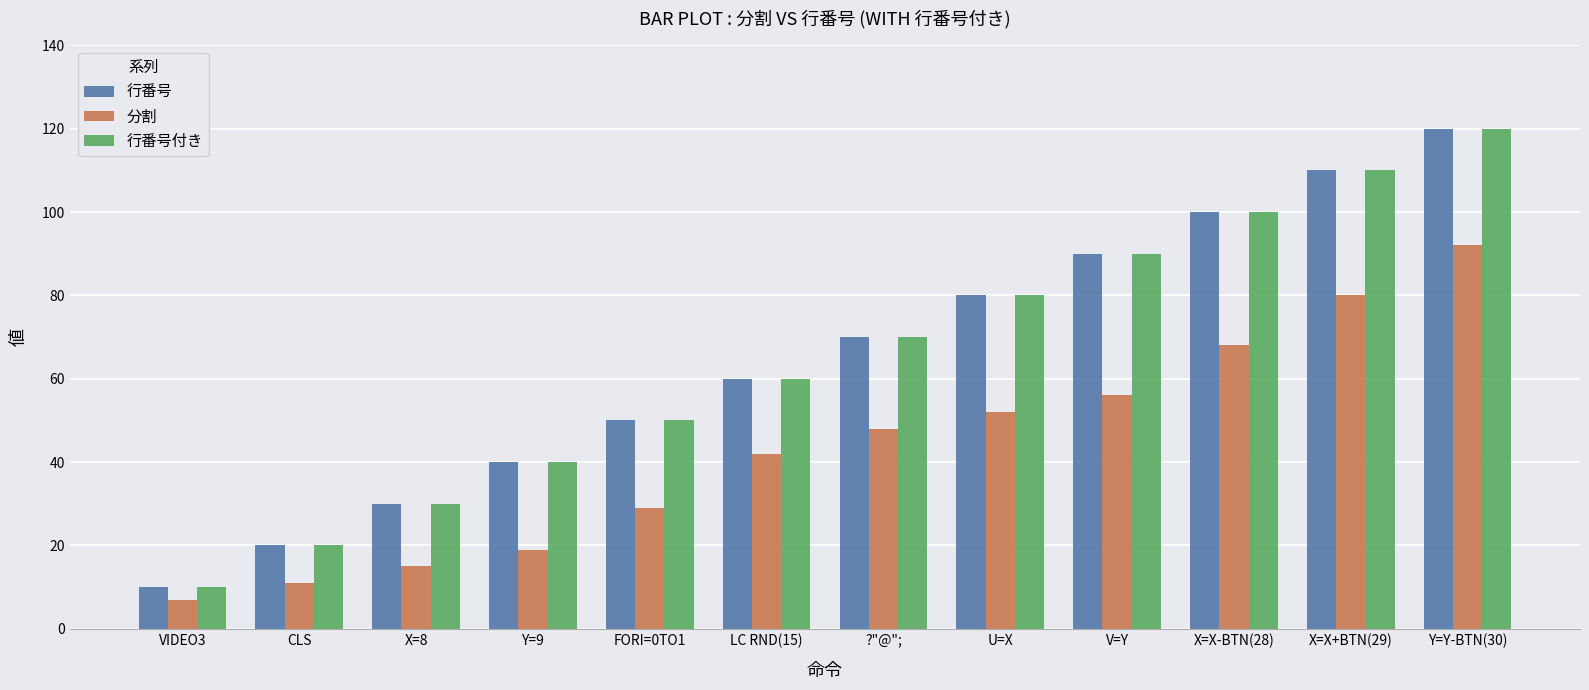

How many values in the 分割 series are below 48?

6